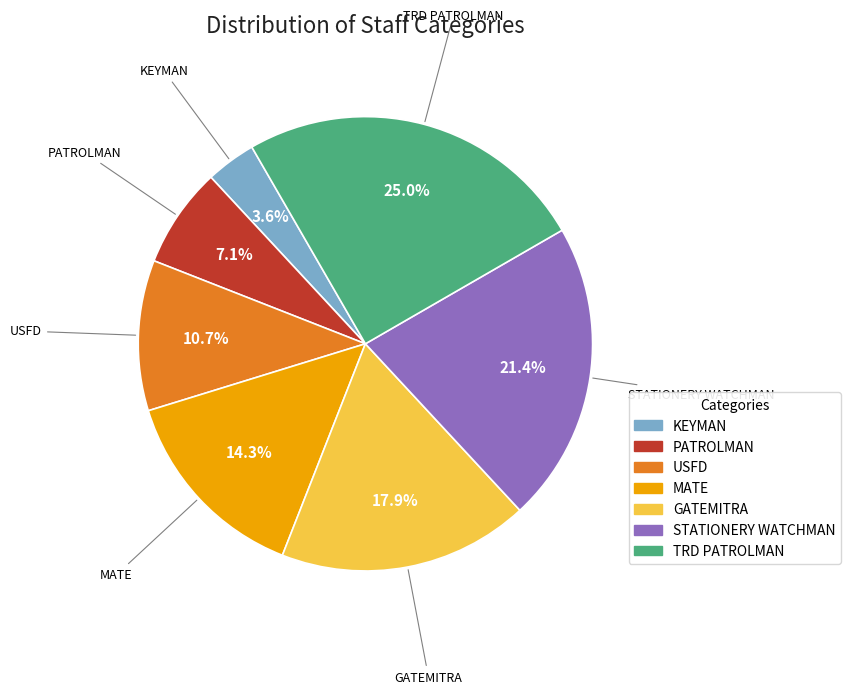

The TRD PATROLMAN slice represents 25% of the pie. True or false?

True